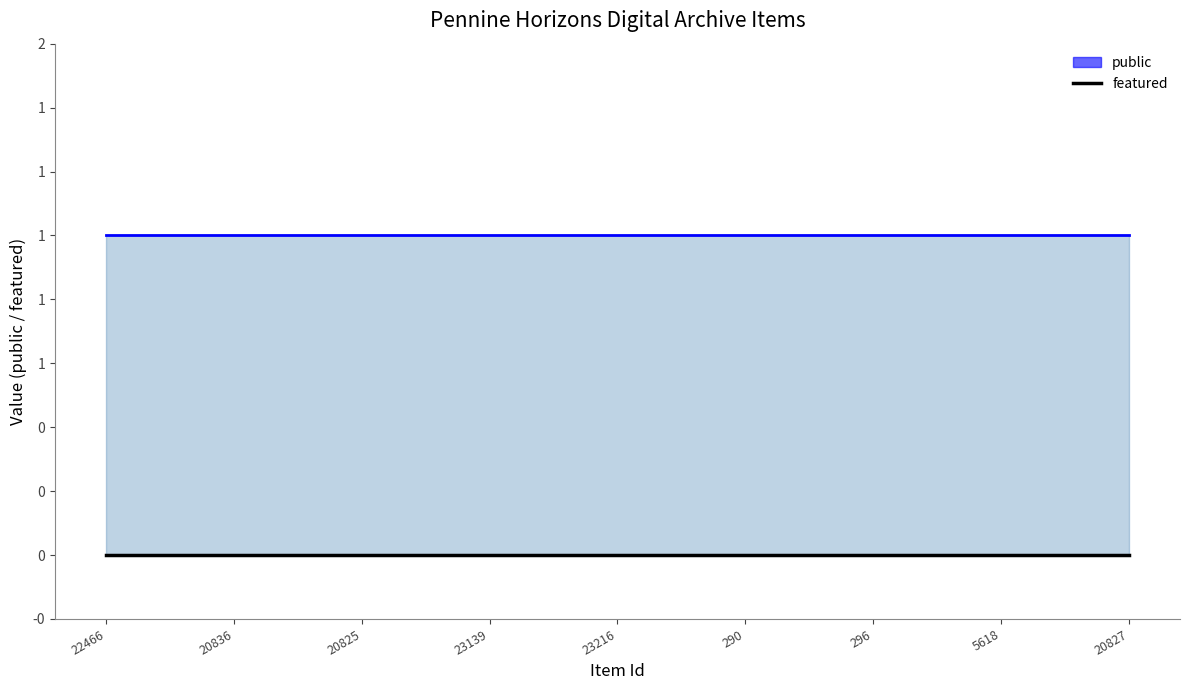

True or false: public has a value of 1 at 22466.

True